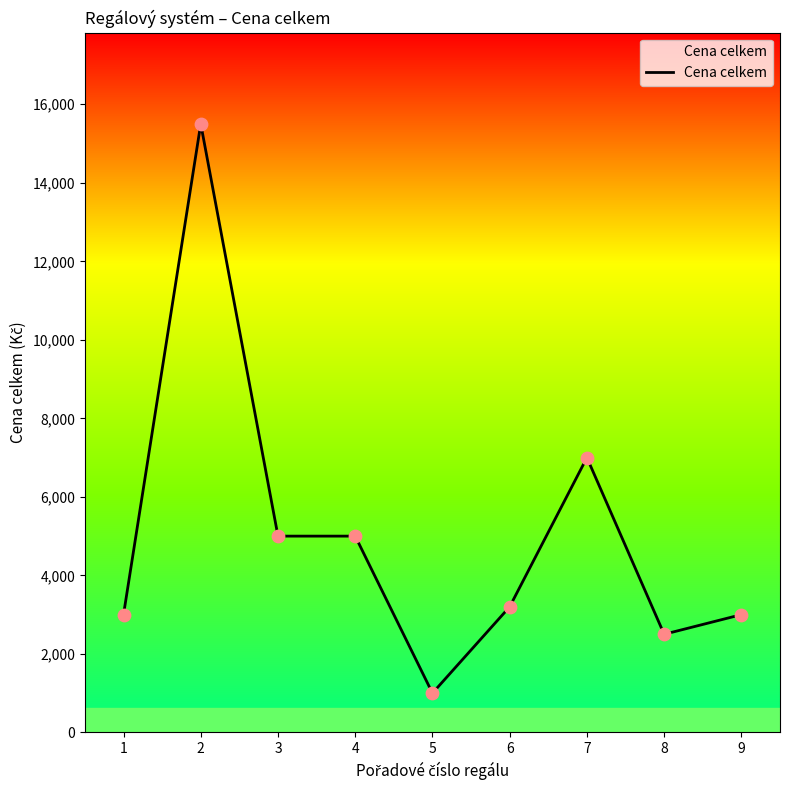

What is the change in value from 5 to 9?

+2000